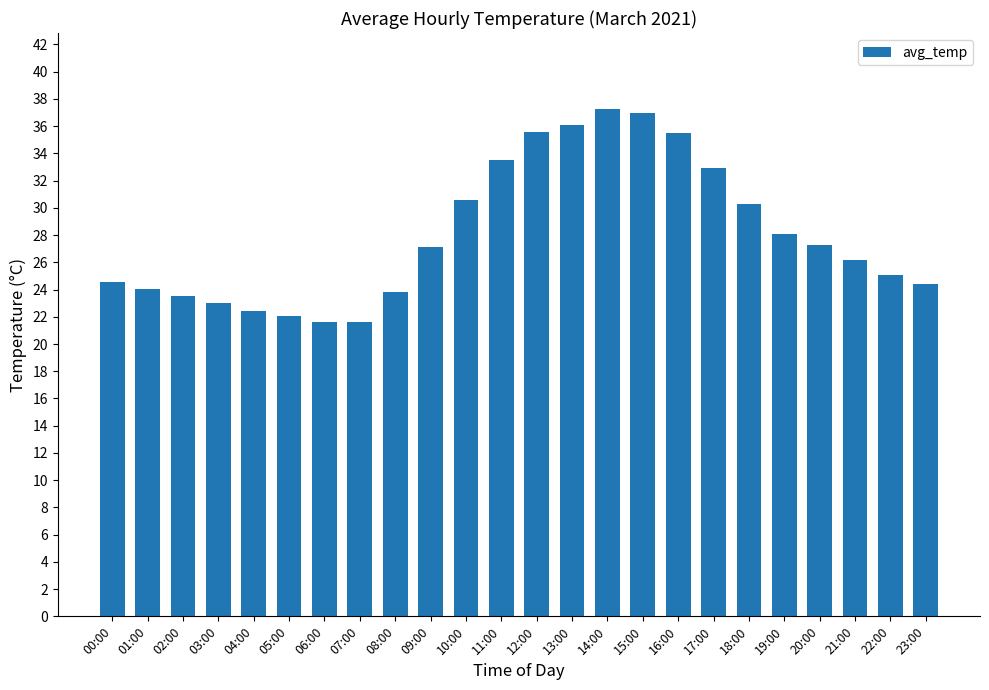

Count the number of data series in this chart.

1